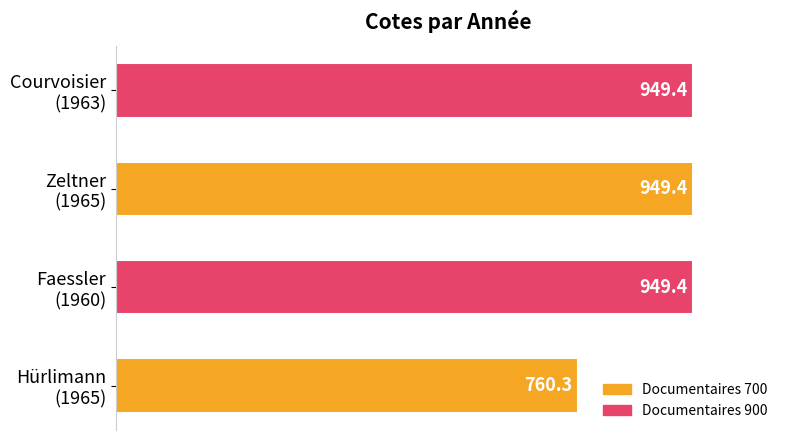

What is the sum of all values?

3608.5